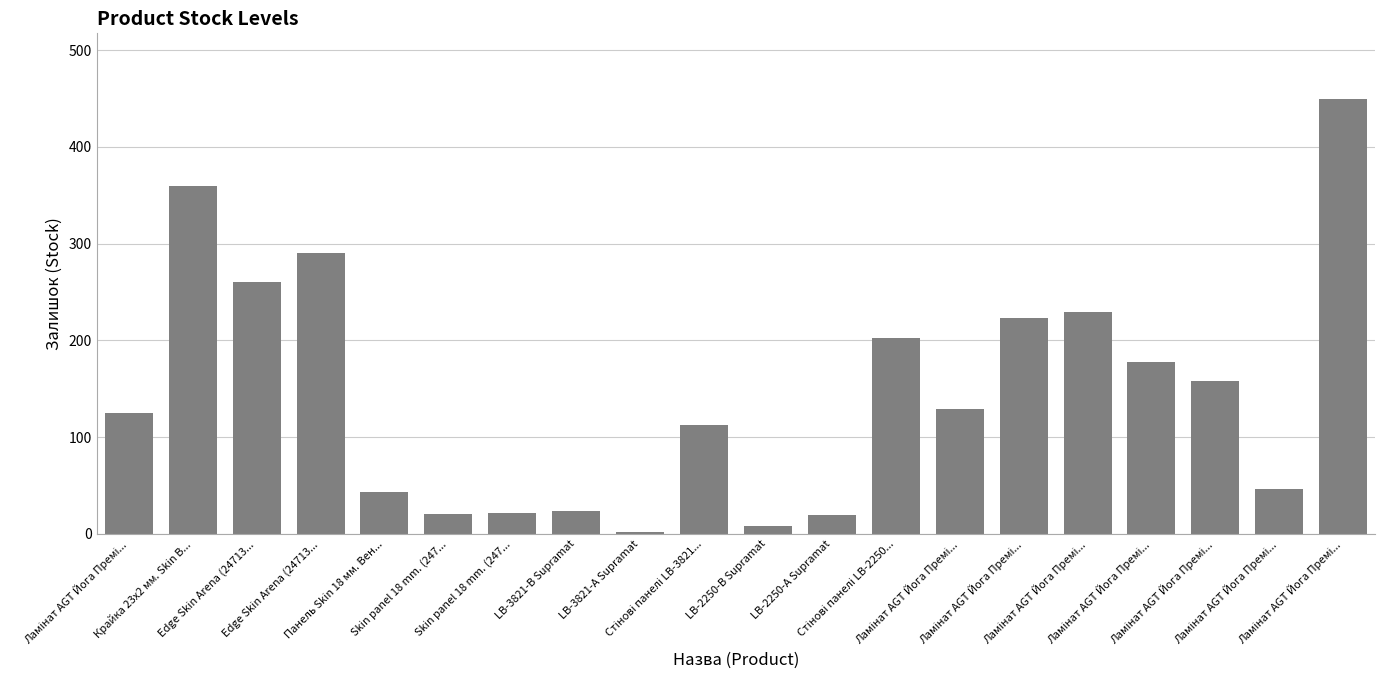

Count the number of data series in this chart.

1